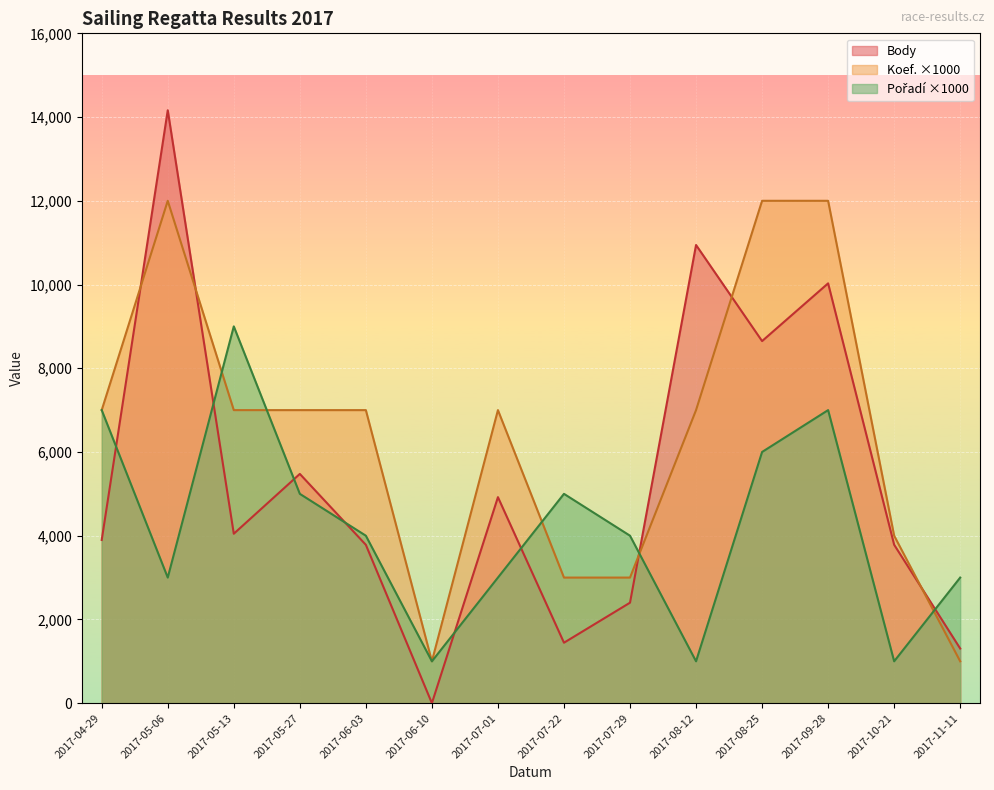

Is it true that Pořadí equals 1794 at 2017-10-21?

False